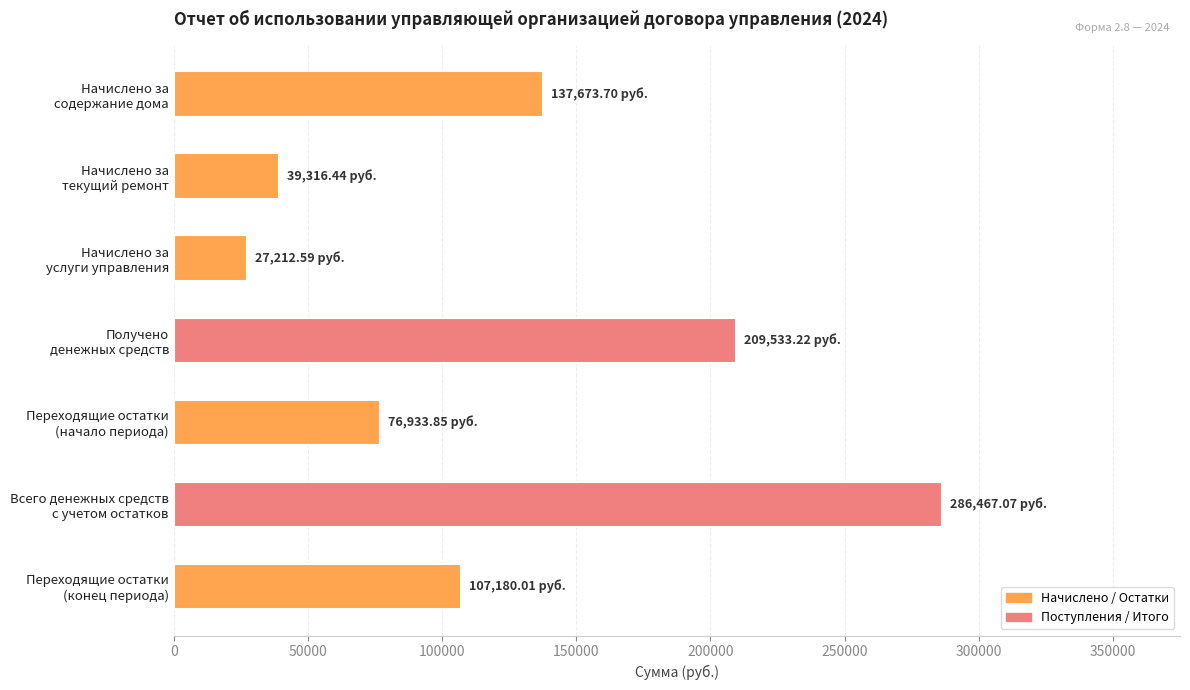

What is the difference between the maximum and minimum values?

259254.5